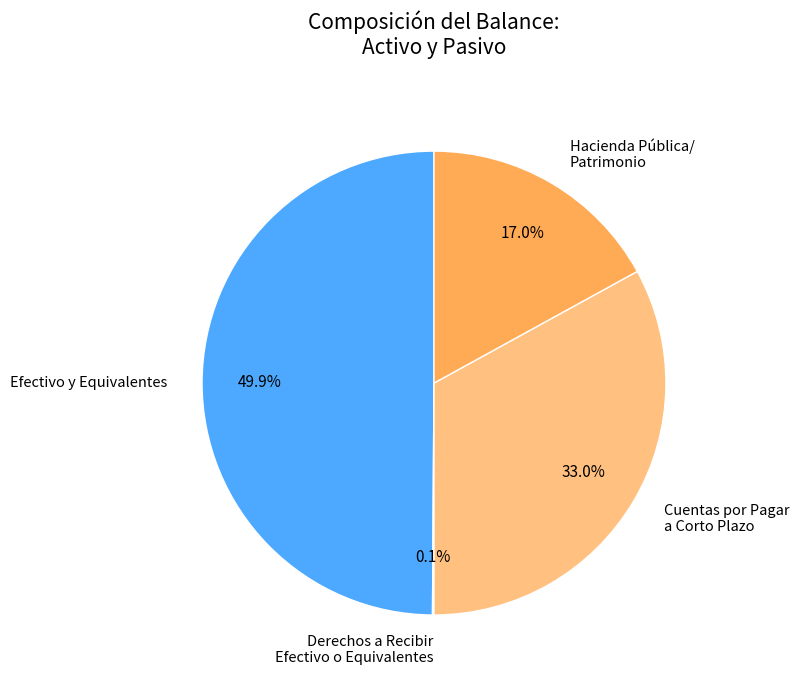

Does Hacienda Pública/ Patrimonio account for over 50% of the chart?

No